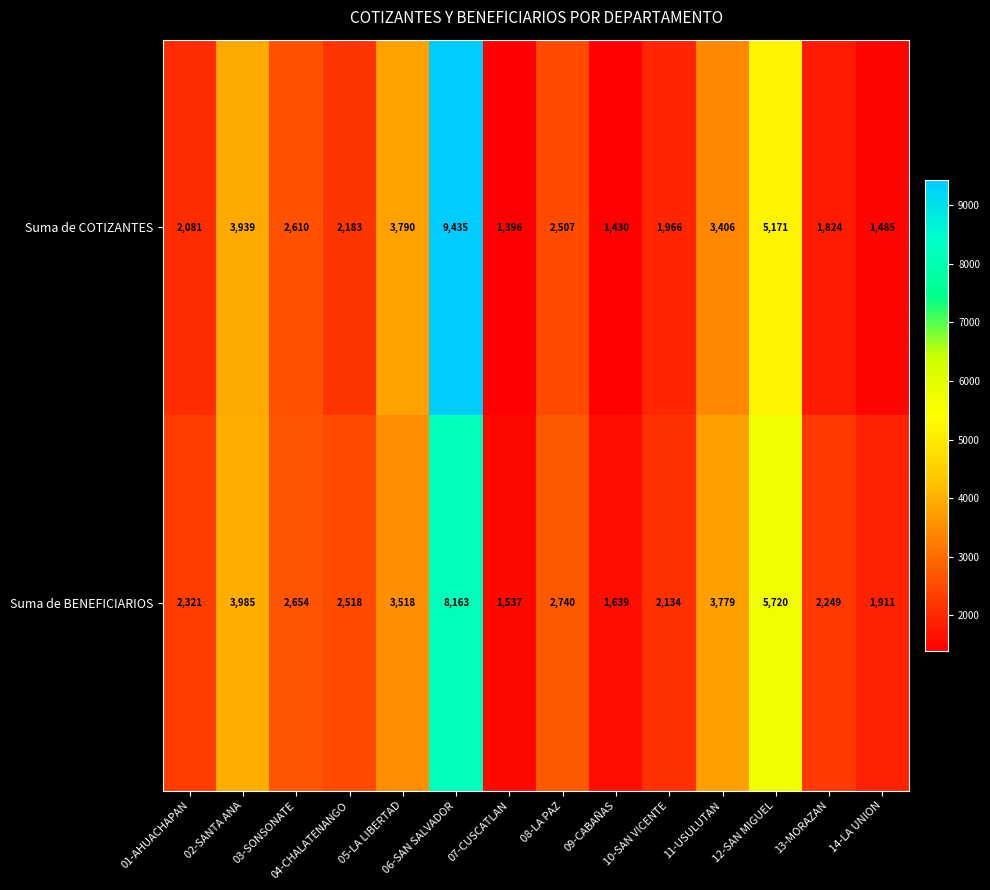

Is it true that Suma de BENEFICIARIOS equals 2157 at 02-SANTA ANA?

False